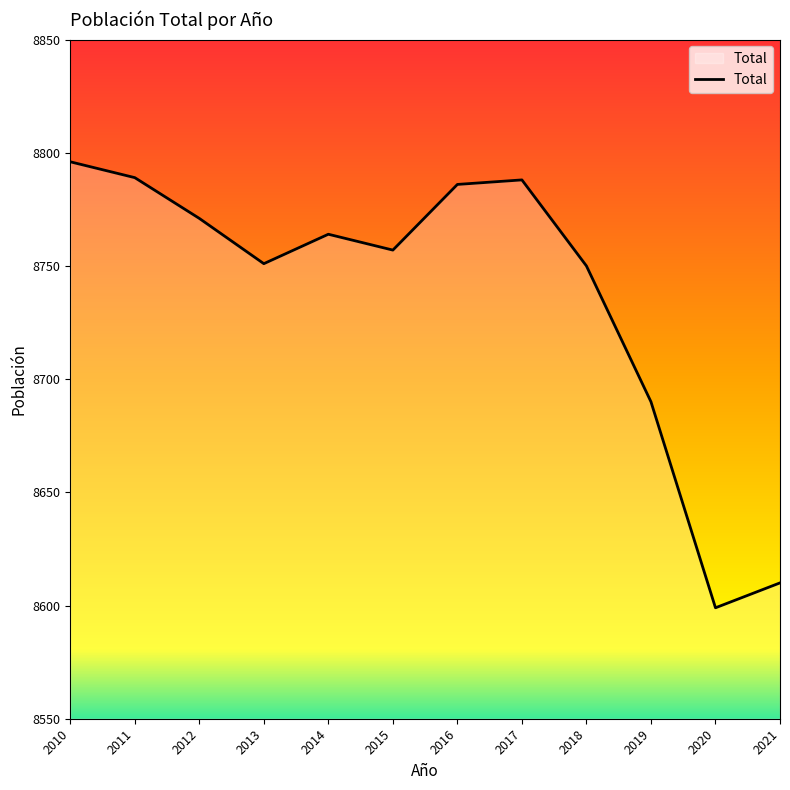

What is the change in value from 2014 to 2018?

-14